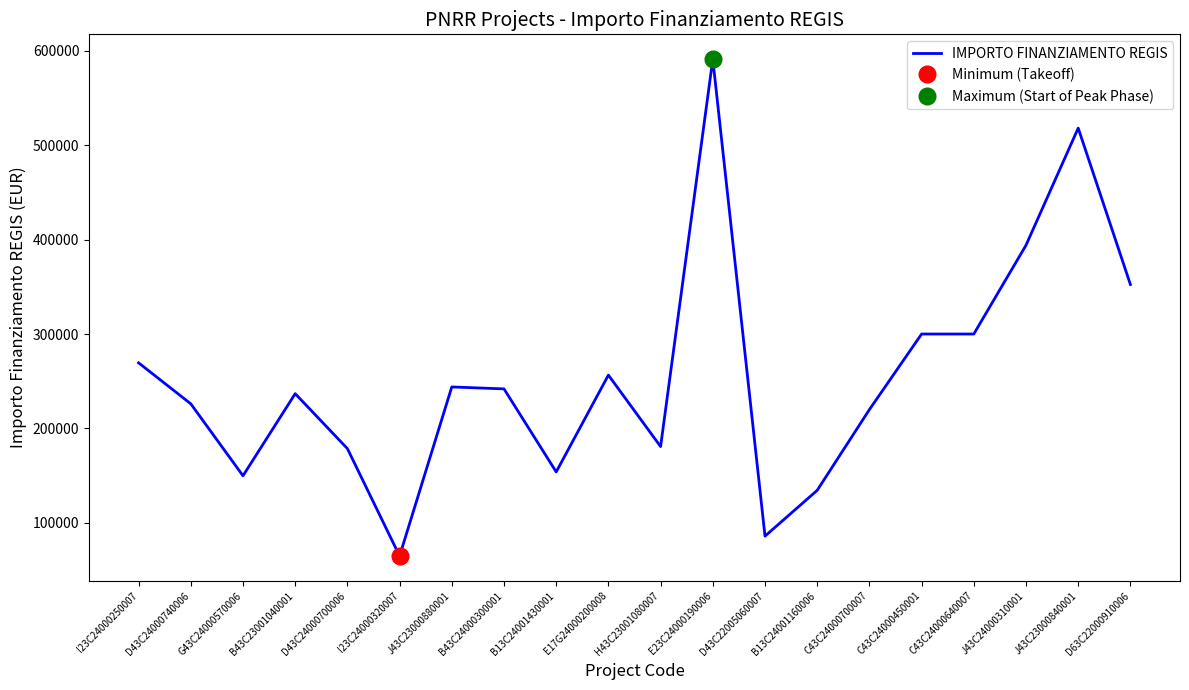

What is the change in value from B43C24000300001 to B13C24001430001?

-87910